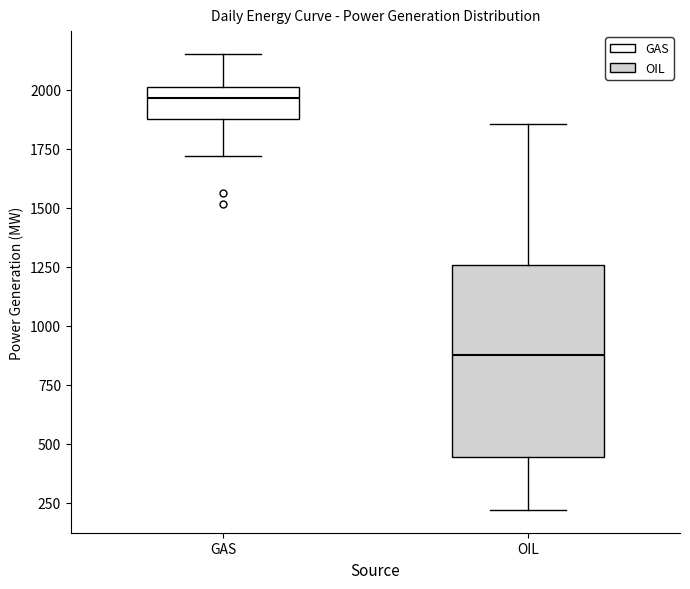

Reading left to right, read every box against the y-axis: the position of its median line, the range the box covers, and the ends of its whiskers. The values are not printed on the chart, so give them approximately, as read against the axis.

GAS: median 1950, box 1900 to 2000, whiskers 1700 to 2150
OIL: median 850, box 450 to 1250, whiskers 200 to 1850